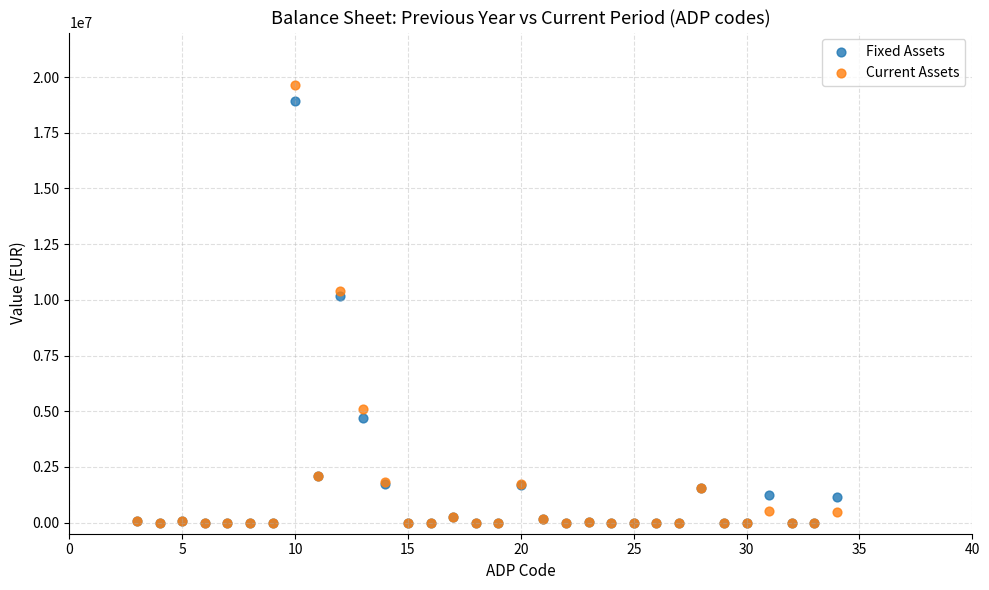

In the Fixed Assets series, what Y value is closest to 9473878?

10163470